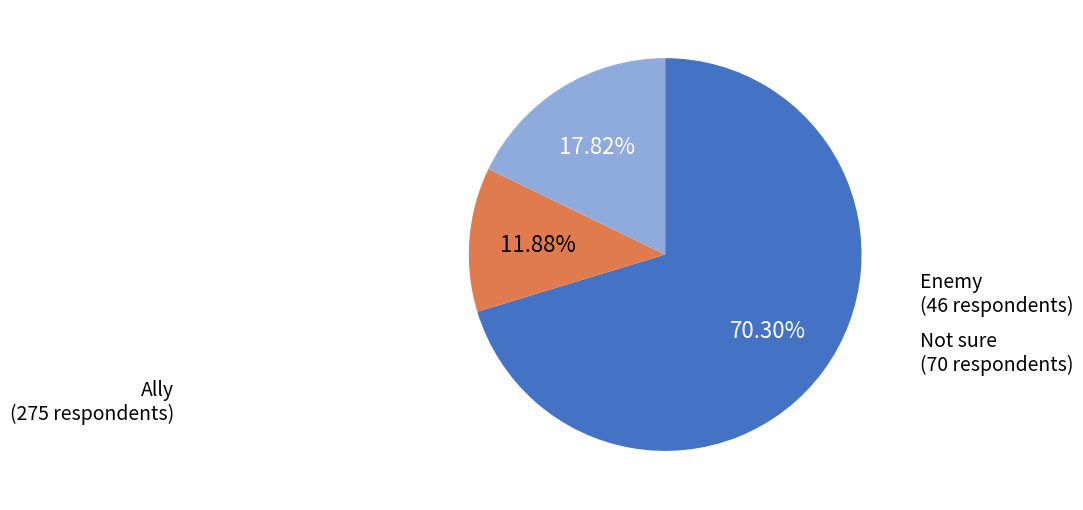

Is there any slice that represents more than half of the pie?

Yes